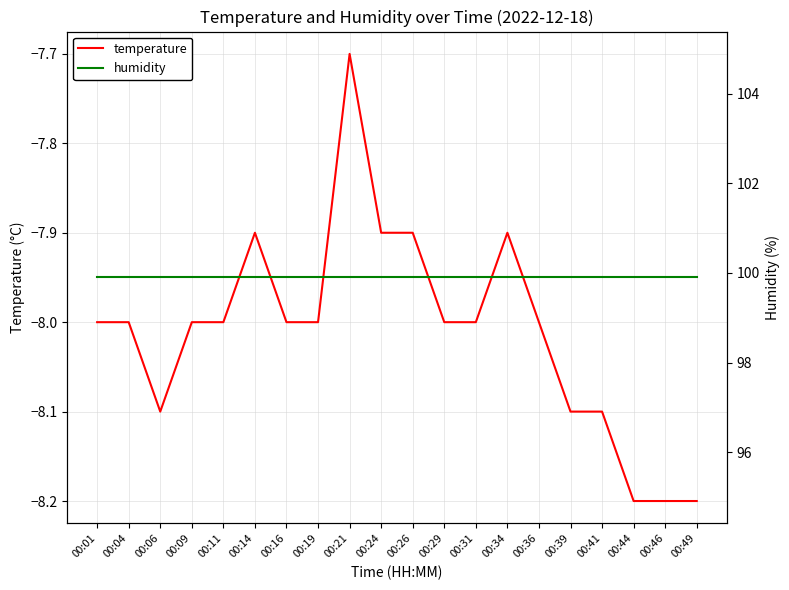

At 00:01, list the series in order from largest to smallest.

humidity, temperature